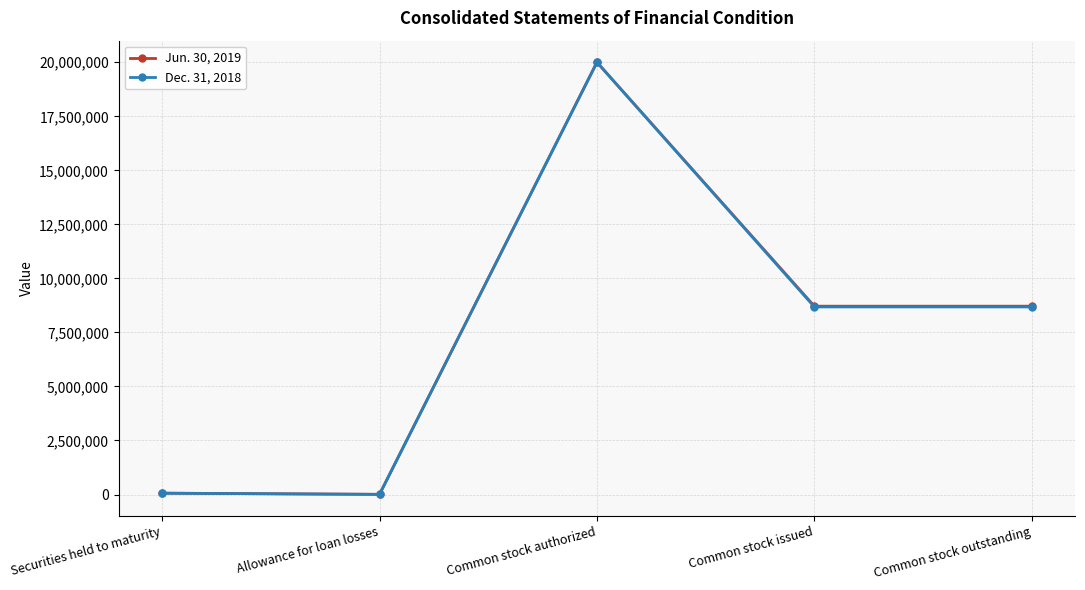

What is the greatest value displayed?

20000000